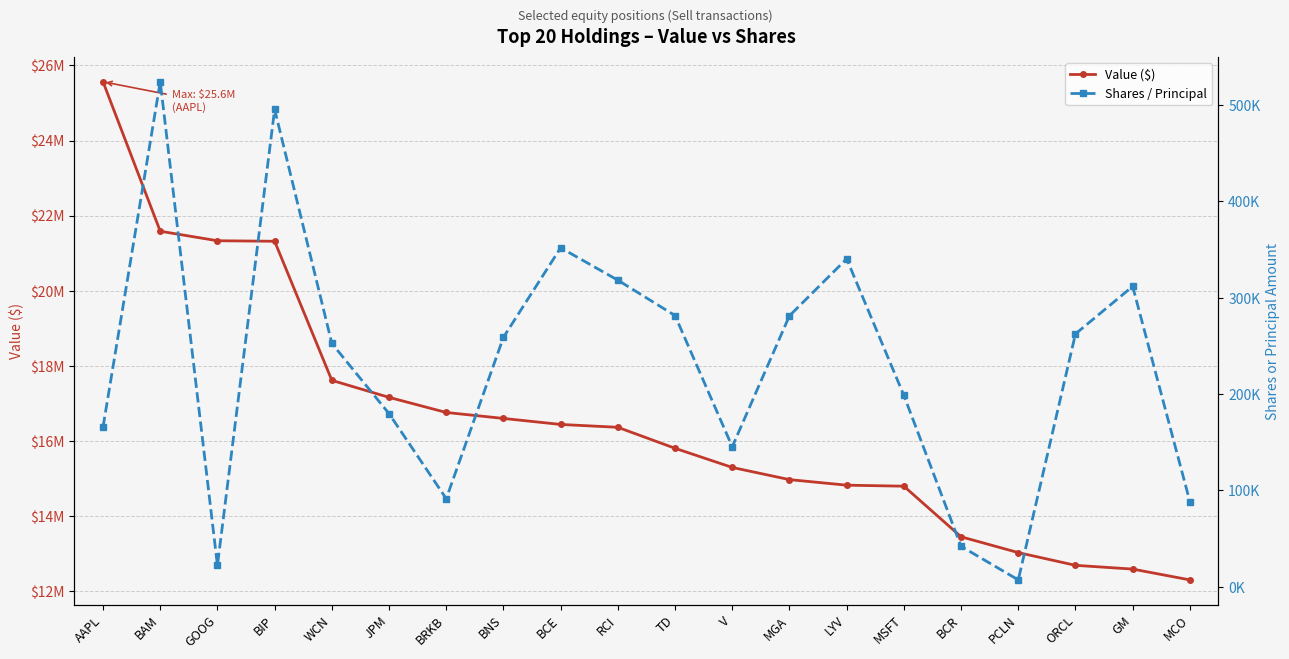

List the series in order of their overall mean, highest first.

Value ($), Shares / Principal